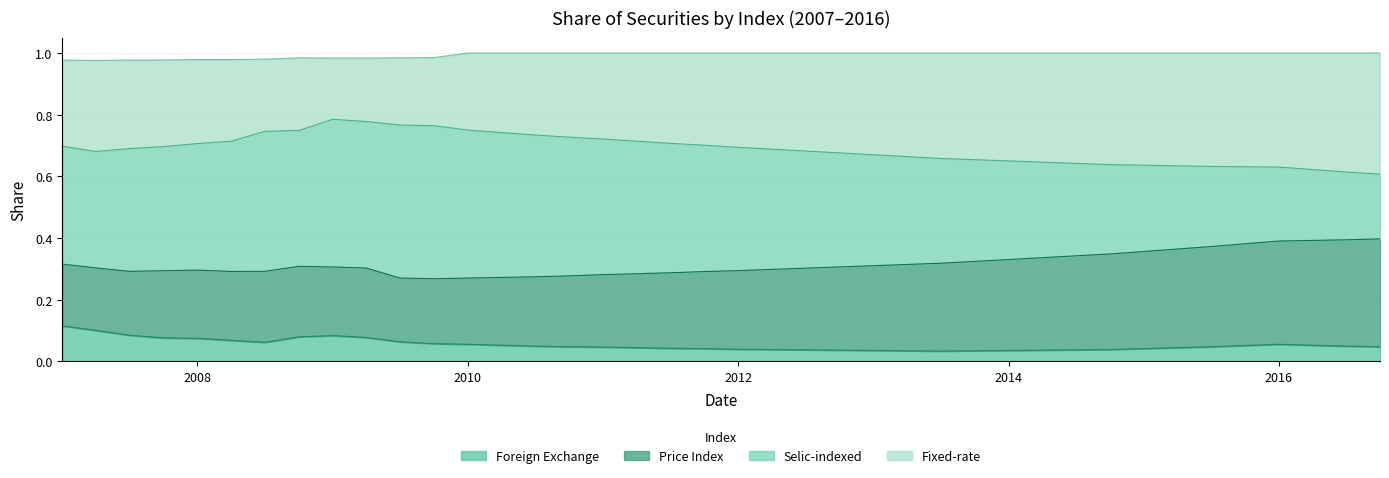

At which category does Fixed-rate reach its first local peak?

2009-01-01